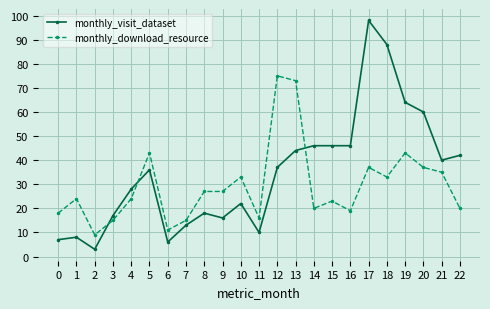

The monthly_visit_dataset series shows 10 at 9. True or false?

False